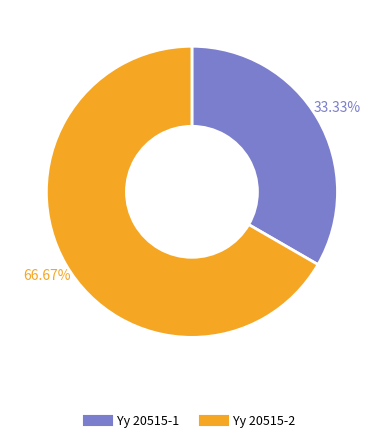

To the nearest percent, what is the combined percentage of Yy 20515-1 and Yy 20515-2?

100%